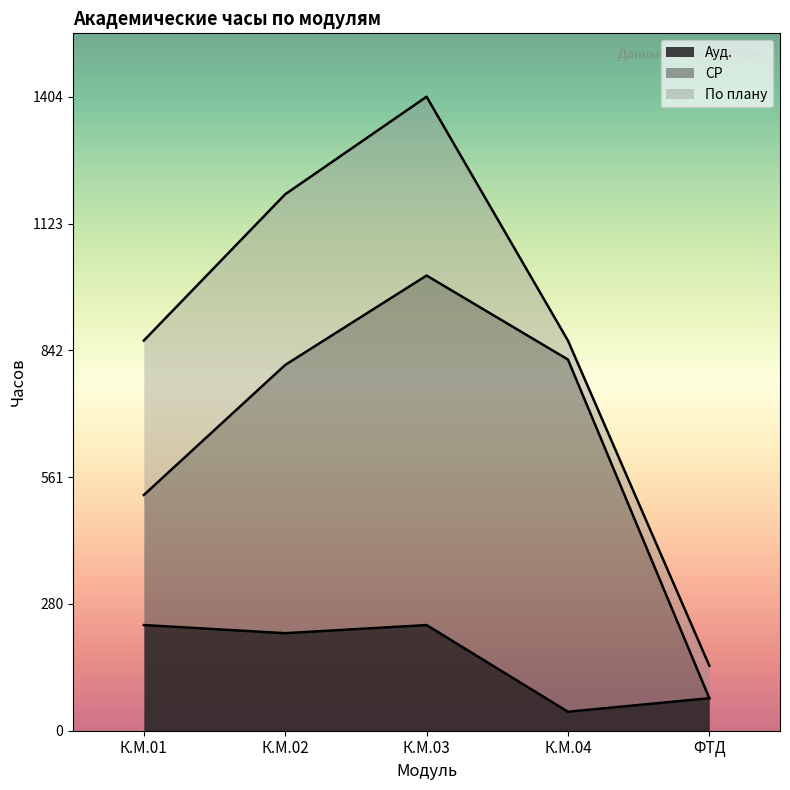

How many data points in По плану are above 216?

3